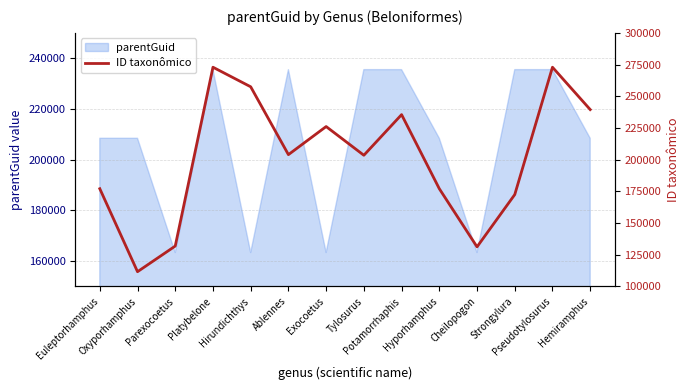

What position from the left is Euleptorhamphus?

1